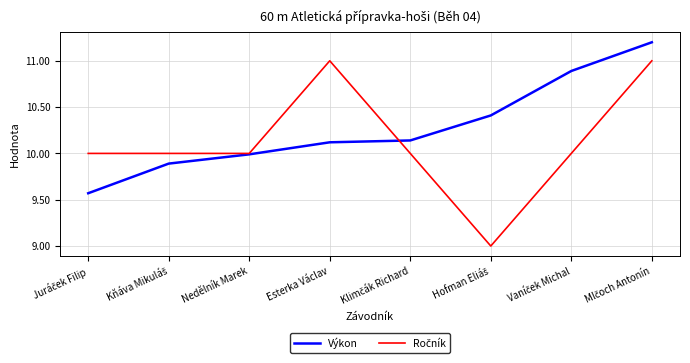

Count the number of categories in the chart.

8